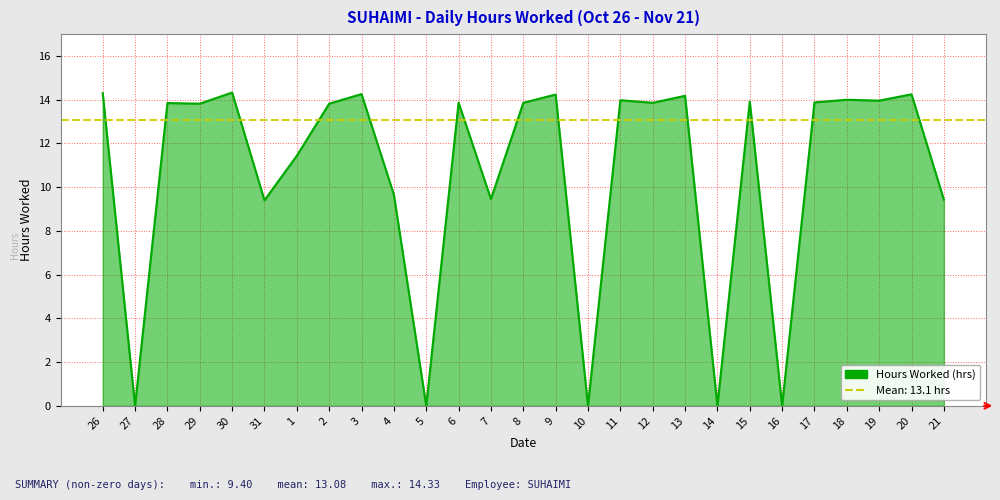

At which label is the value closest to 7?

31